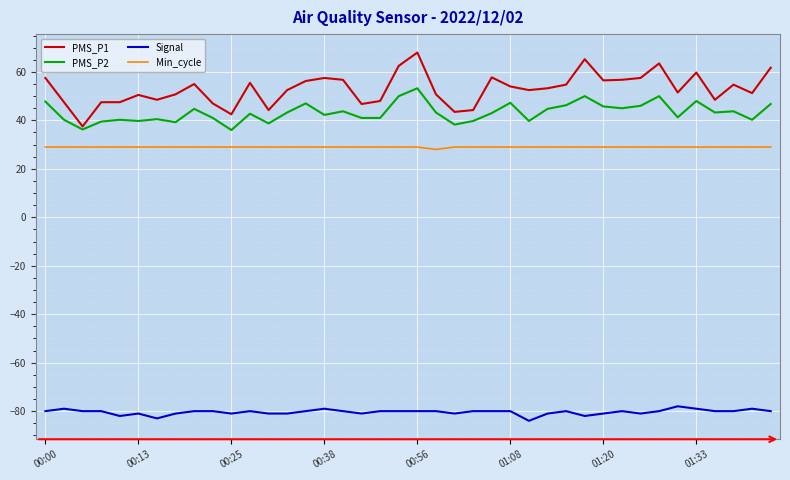

Which series has the largest range (max minus min)?

PMS_P1